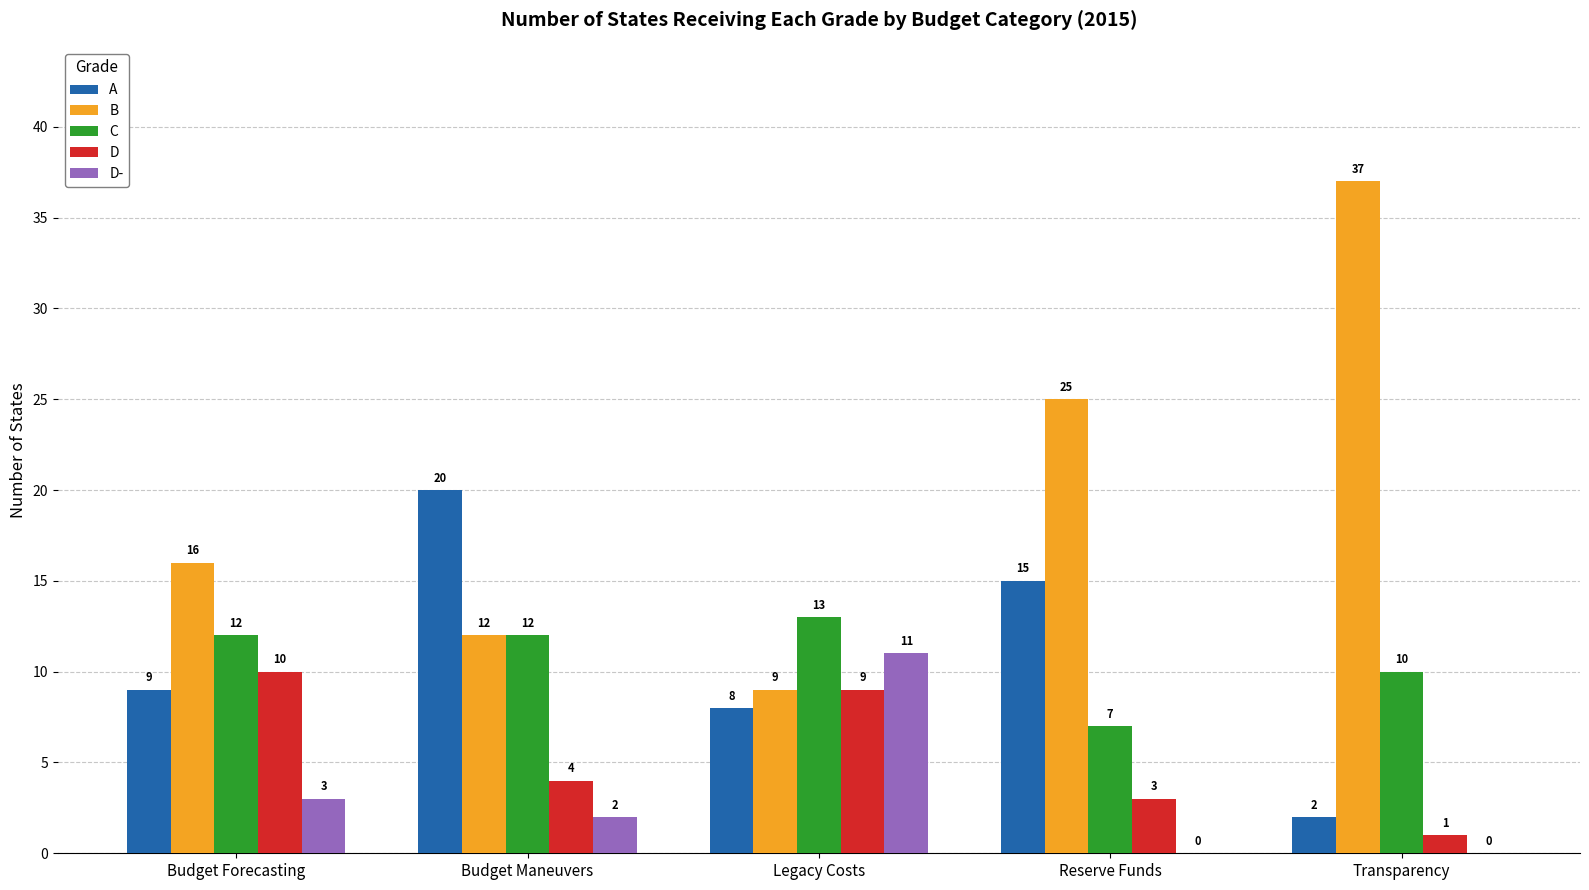

At which category does the chart reach its peak across all series?

Transparency